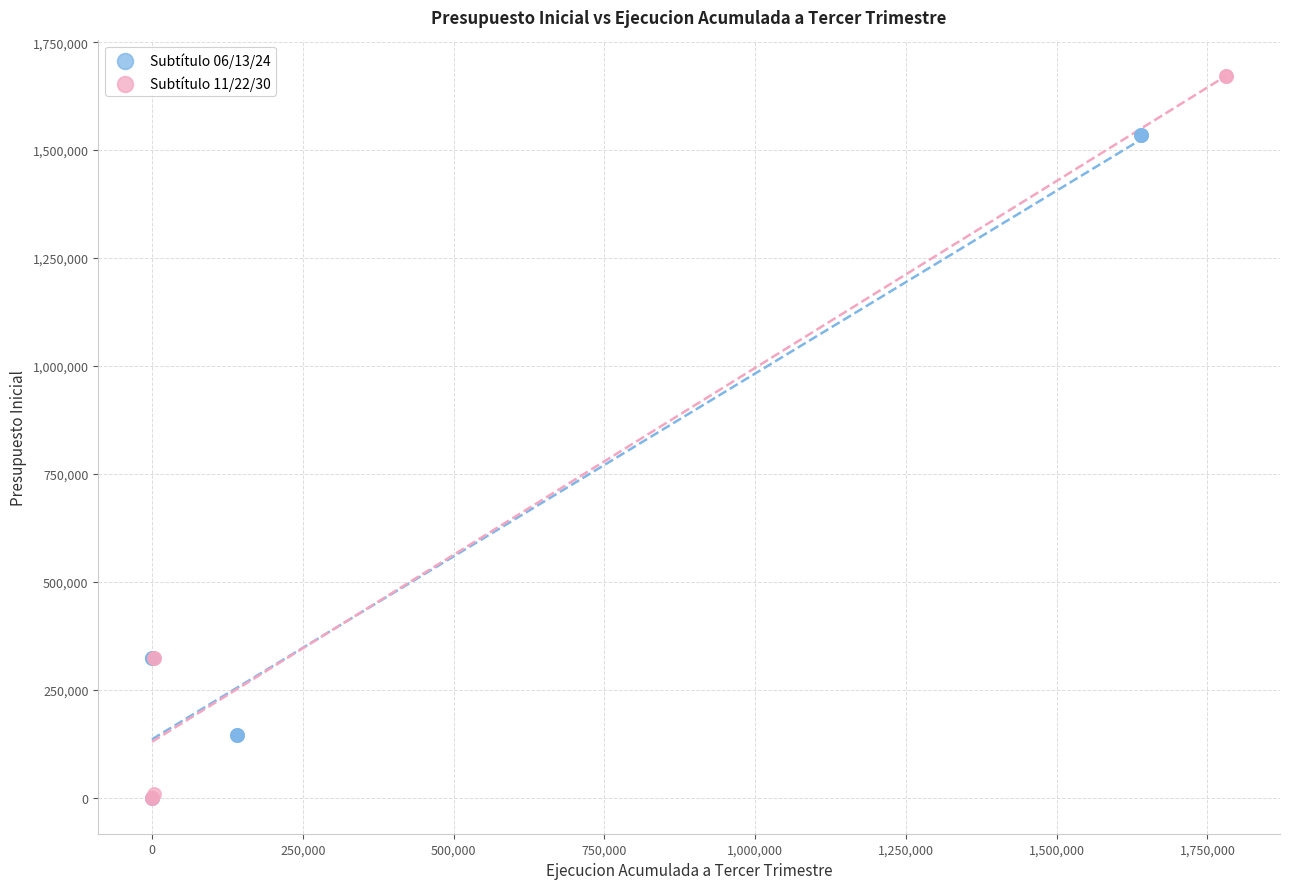

Which series has the widest spread of Y values?

Subtítulo 11/22/30